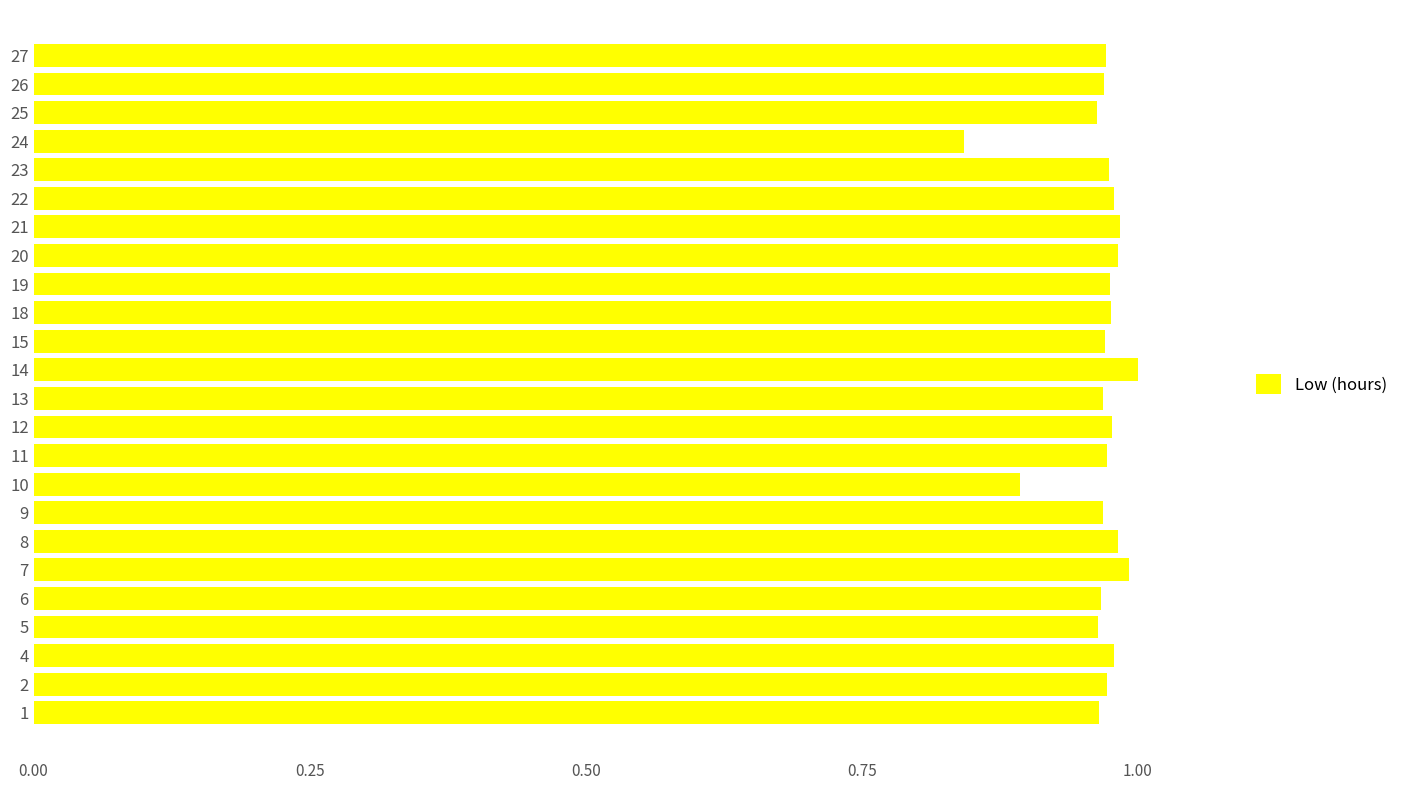

Which label corresponds to the smallest value in the chart?

24